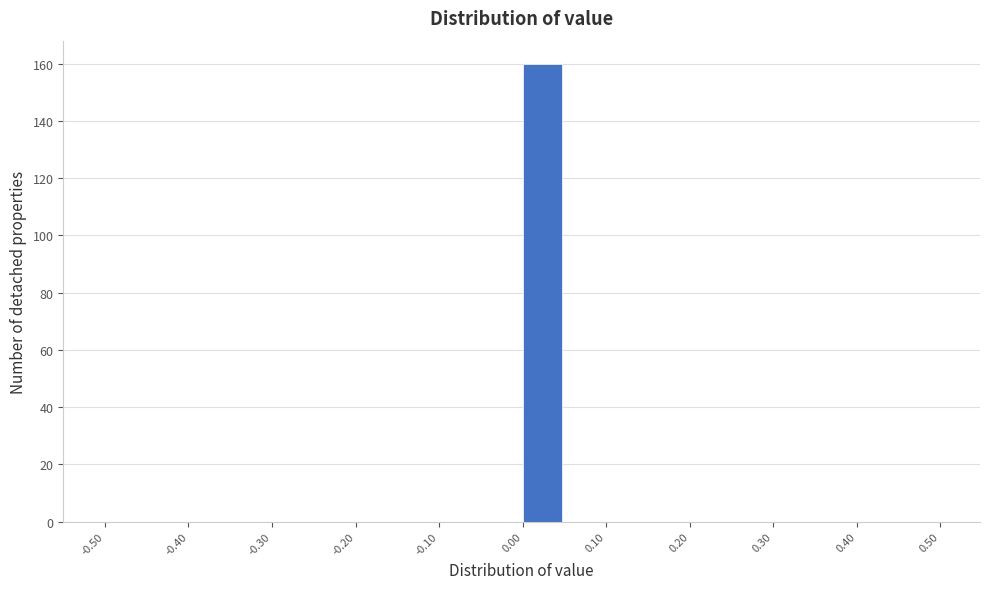

Over which range of the x-axis is the bar tallest?

0.00 to 0.05